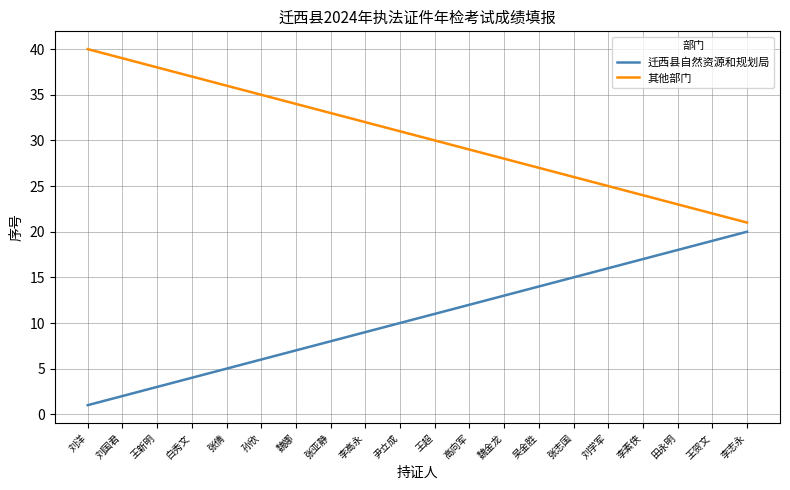

At which label is 其他部门 closest to 30?

王超